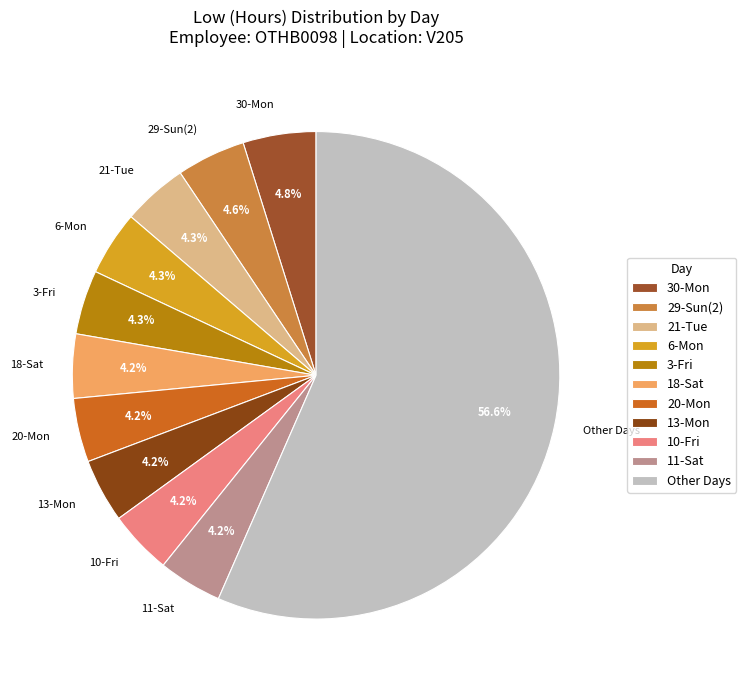

How many segments does this pie chart have?

11